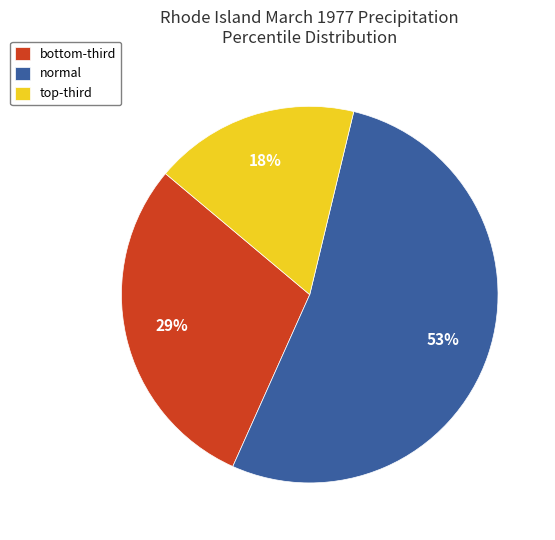

The normal slice represents 46% of the pie. True or false?

False